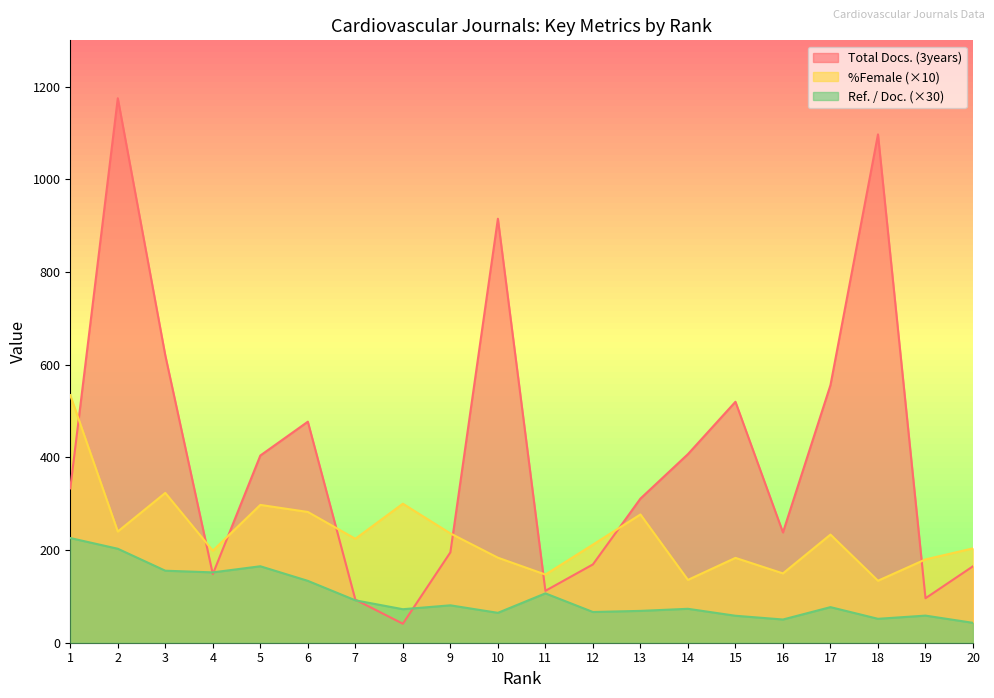

How many interior local valleys does the Ref. / Doc. series have?

6